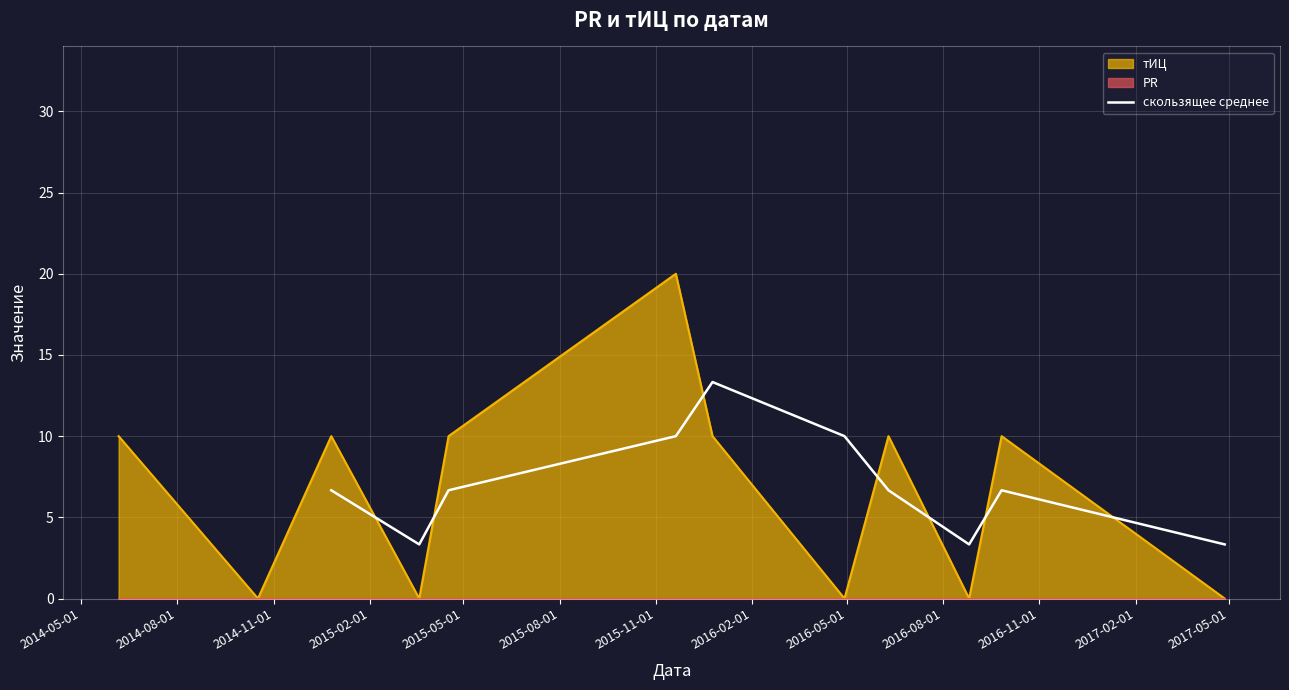

What is the minimum value for скользящее среднее?

3.3